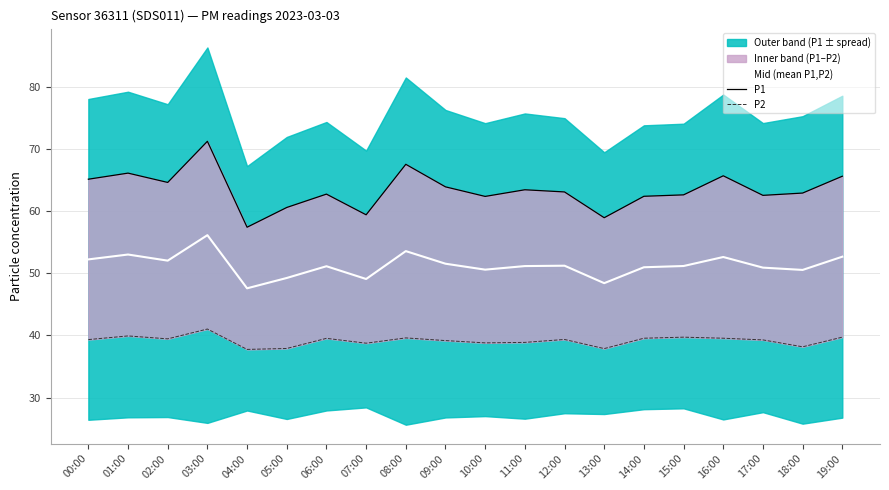

What is the approximate value of P2 at 13:00?

37.9